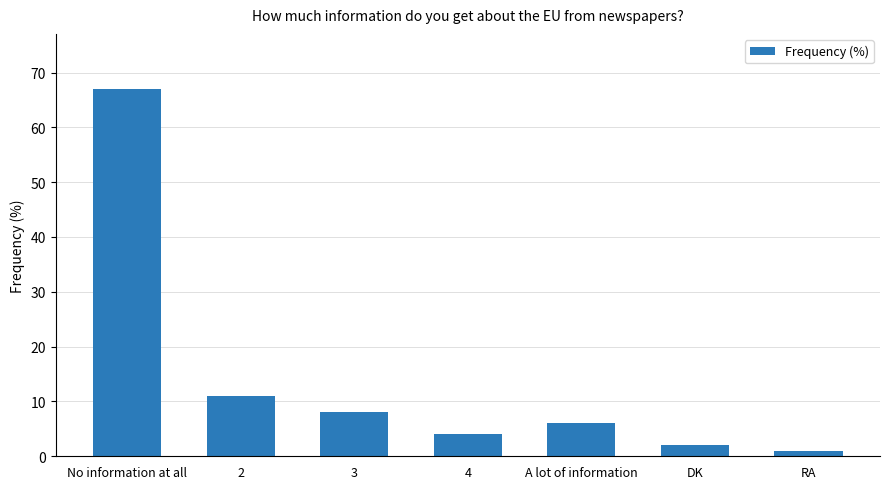

Reading left to right, transcribe all the data shown in this chart.

67	11	8	4	6	2	1